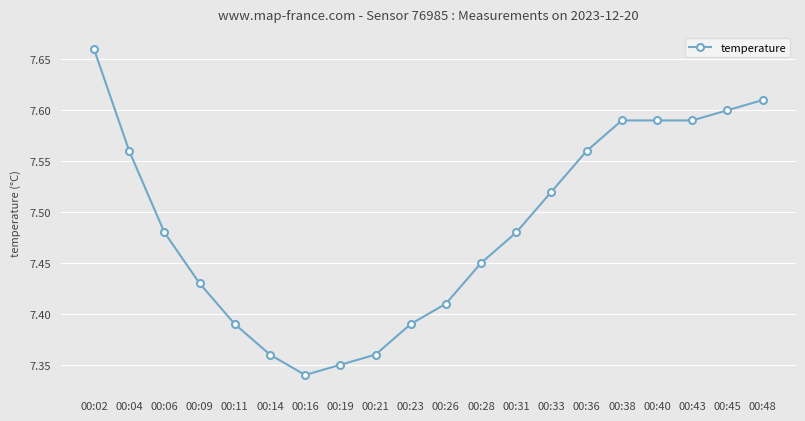

The chart shows a value of 2.7 at 00:04. True or false?

False